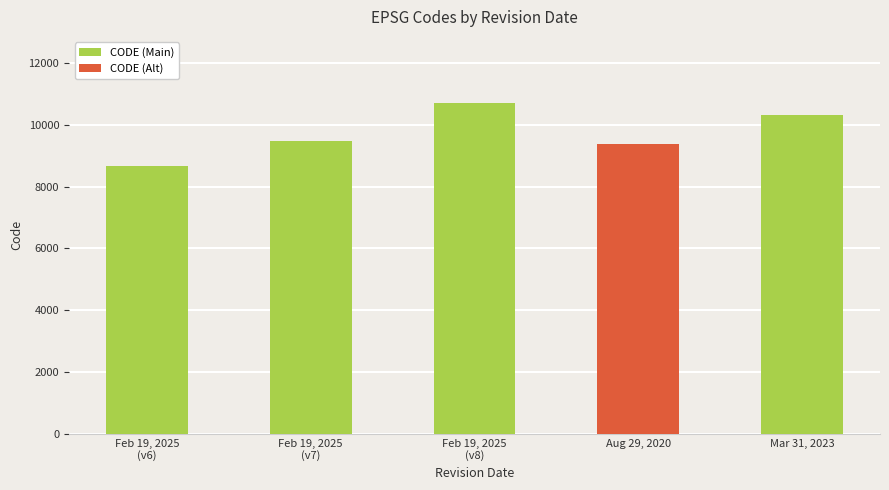

Which label corresponds to the smallest value in the chart?

Feb 19, 2025
(v6)